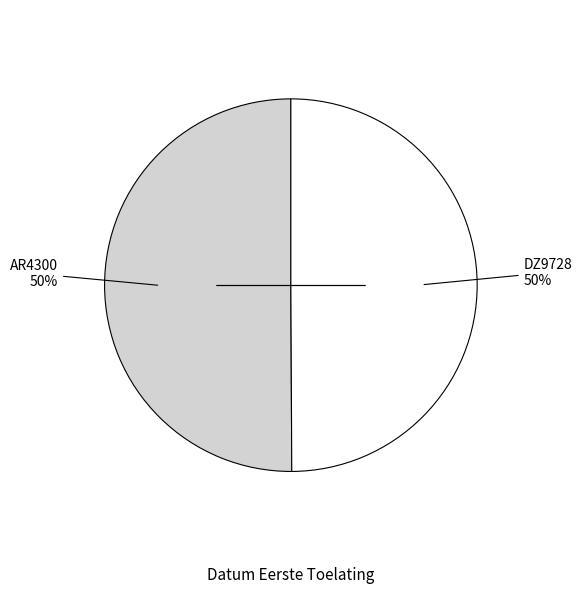

To the nearest percent, what is the average slice percentage?

50%